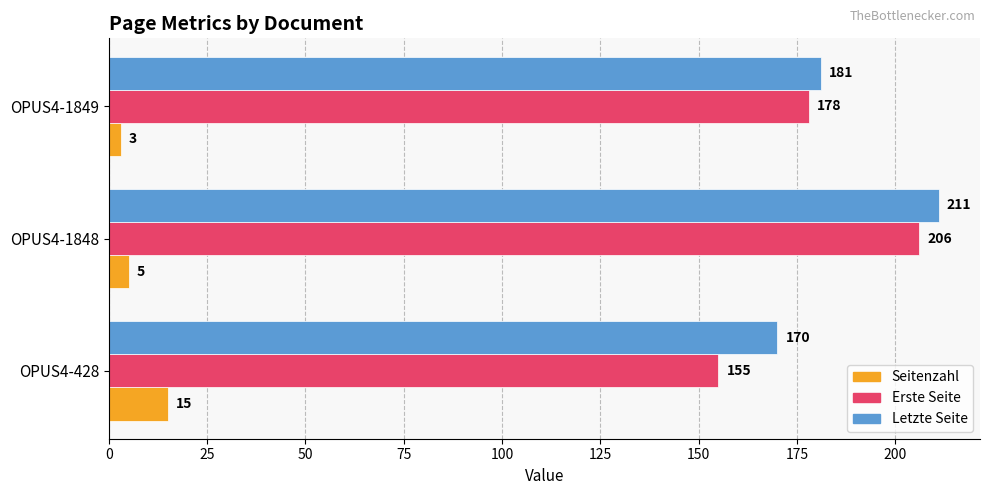

True or false: Letzte Seite has a value of 370 at OPUS4-1848.

False